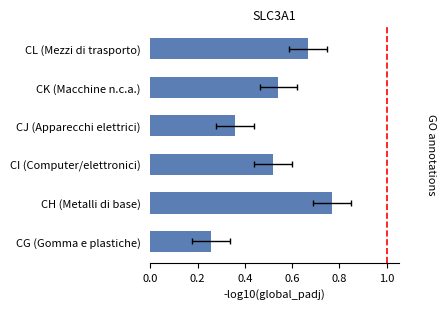

Are the bars horizontal?

Yes